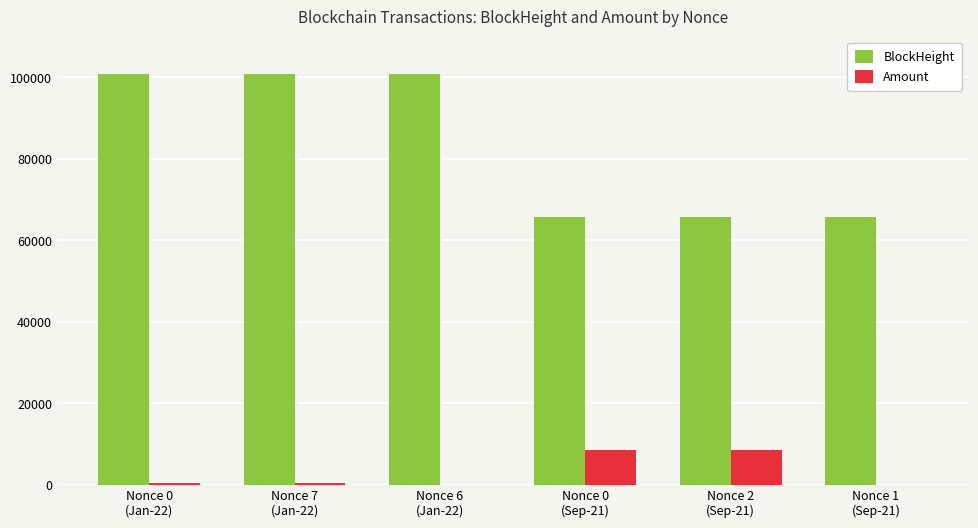

Which series has the widest spread of values?

BlockHeight